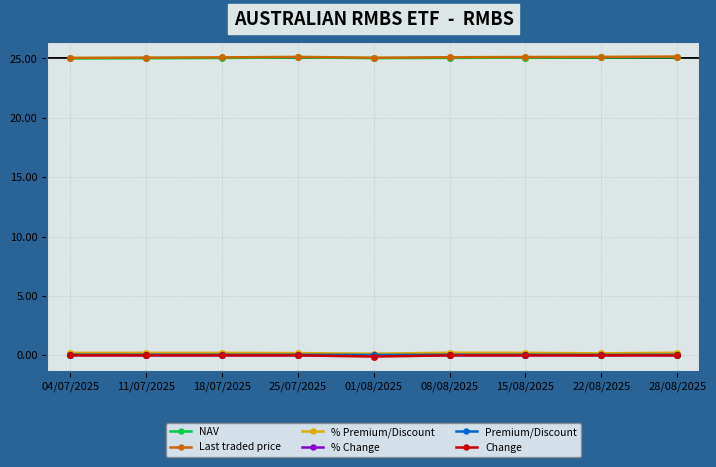

True or false: NAV and % Premium/Discount intersect in this chart.

False